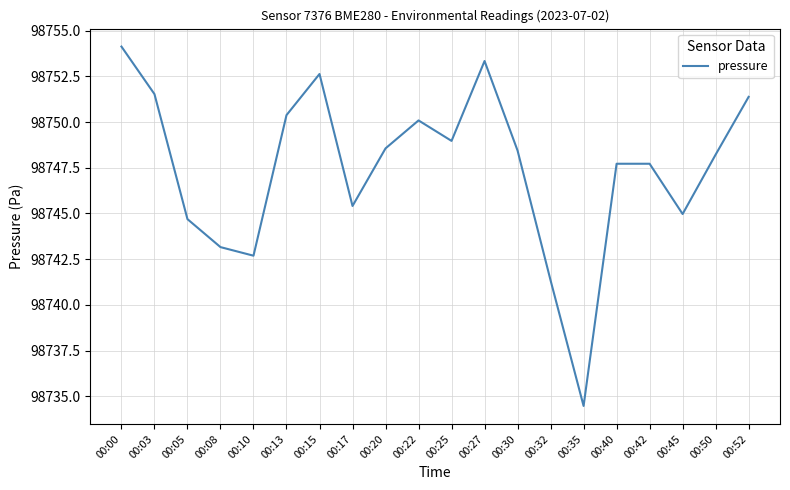

At which category does the data reach its first local peak?

00:15